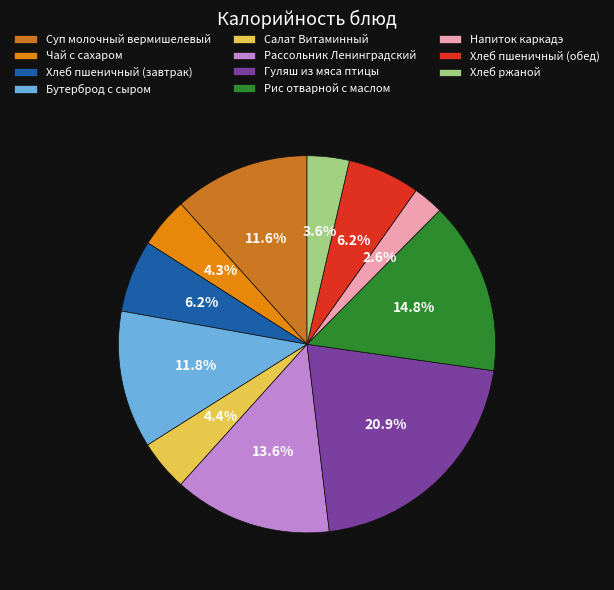

How much of the chart is everything except Гуляш из мяса птицы?

79.1%